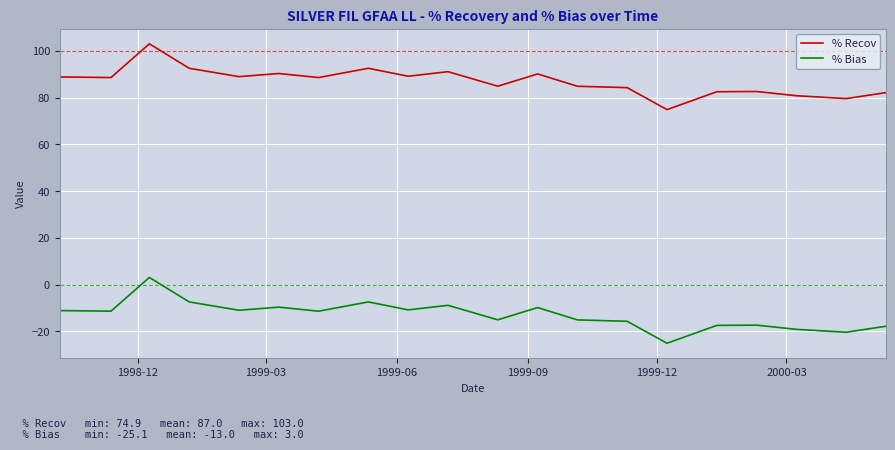

What is the difference between the maximum and minimum values in the % Recov series?

28.2